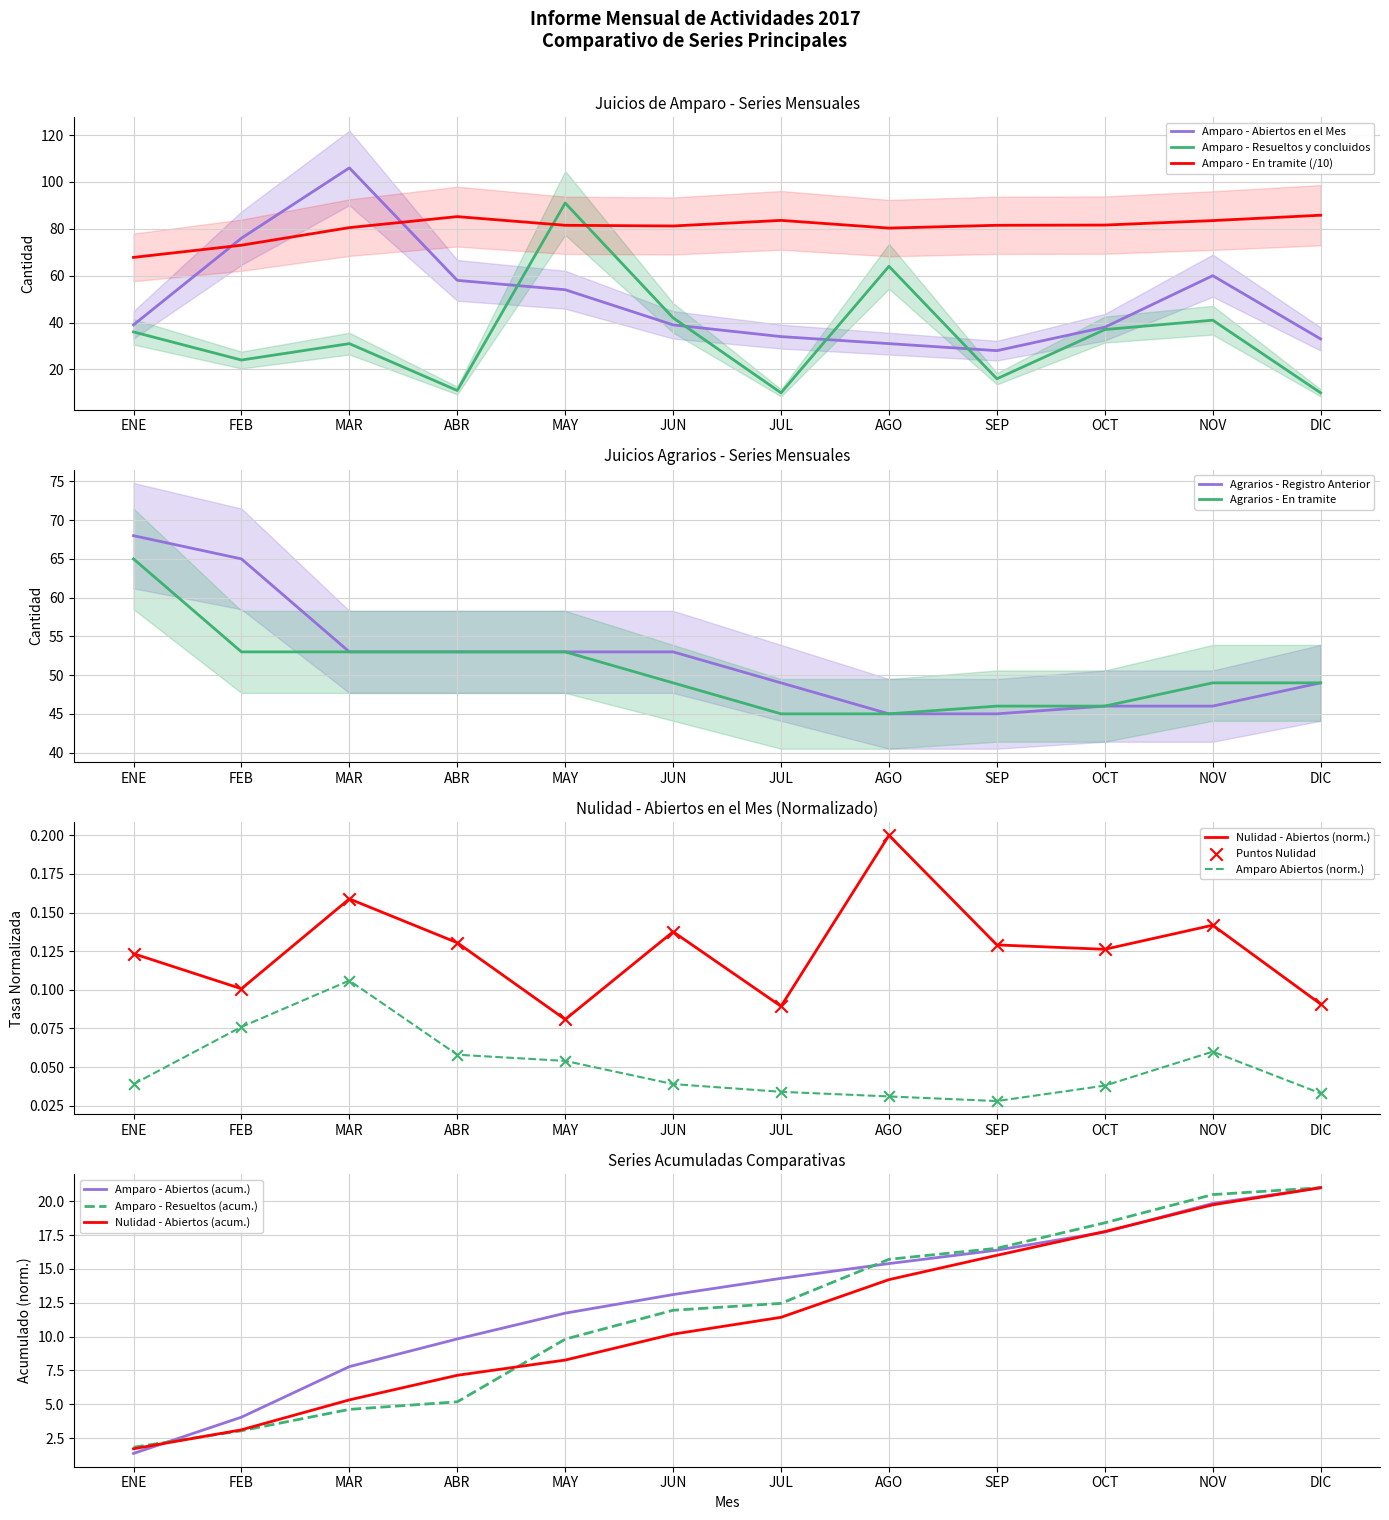

What value does the Amparo - Resueltos y concluidos series have at NOV?

41.0